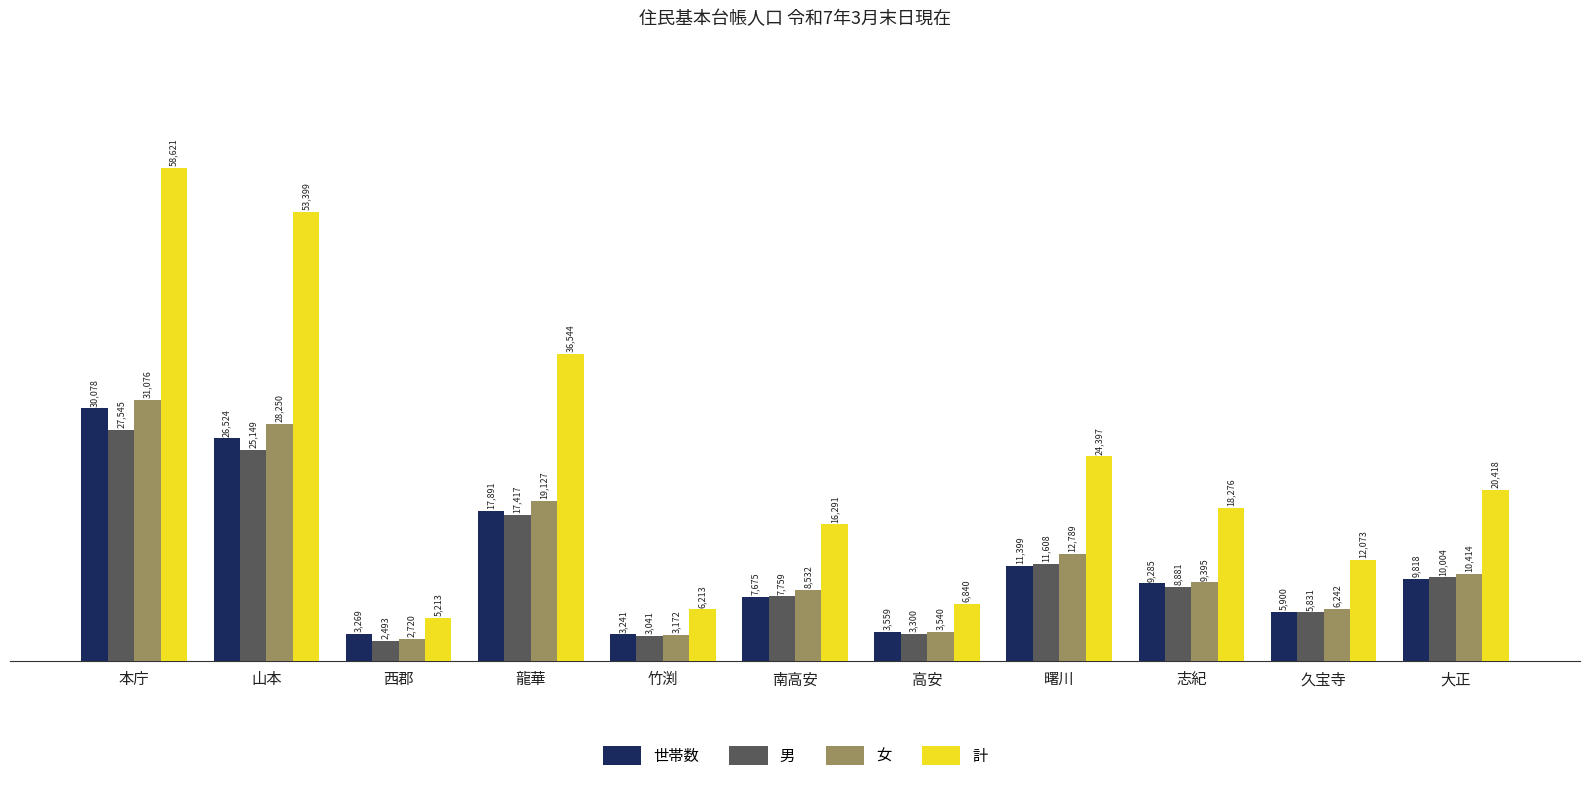

At how many categories does at least one series exceed 57196?

1